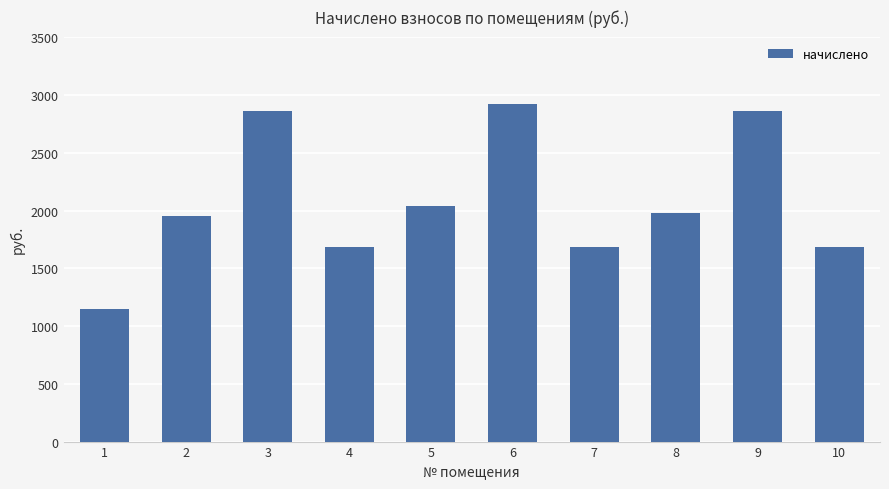

What is the change in value from 2 to 9?

+911.0